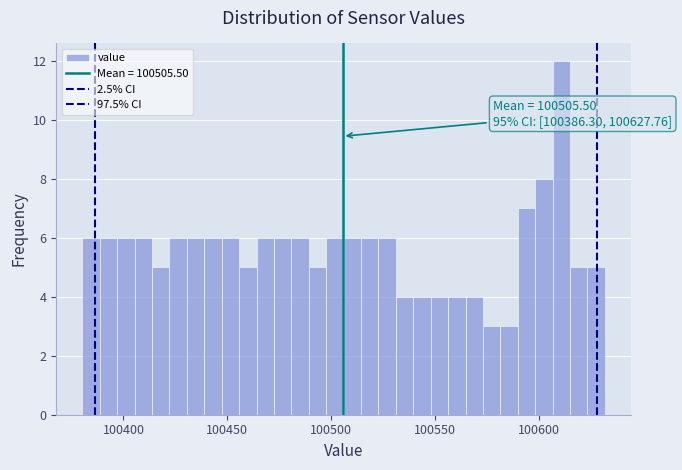

Read against the x-axis, roughly where is the centre of the tallest bar?

100610